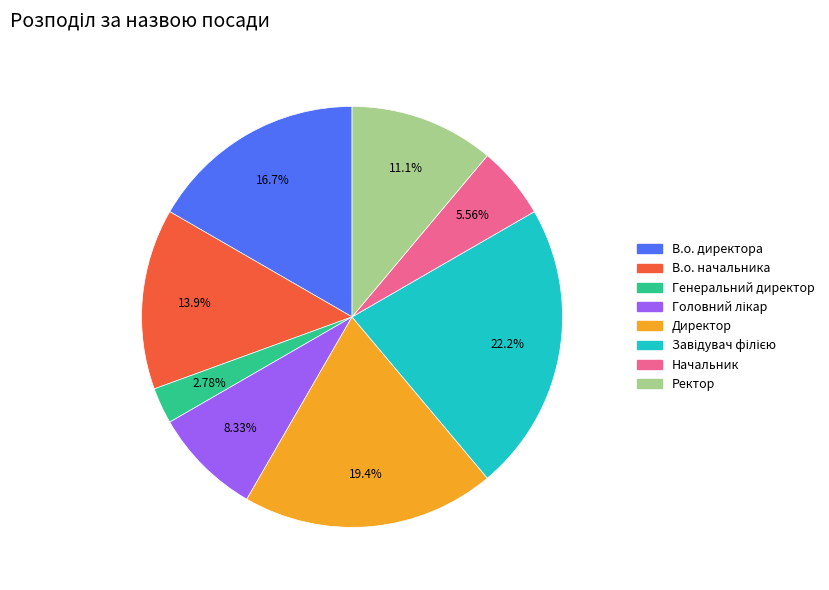

To the nearest percent, what is the average slice percentage?

12%